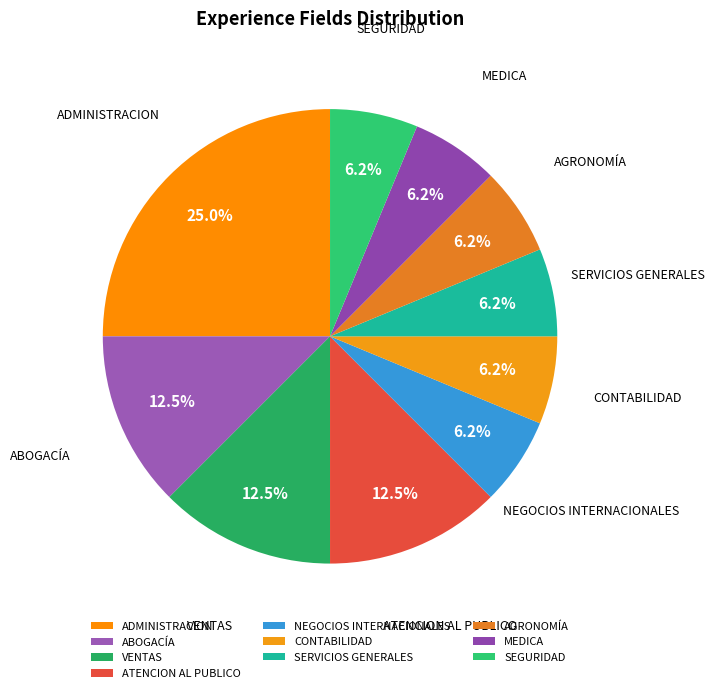

What is the largest slice in the pie chart?

ADMINISTRACION